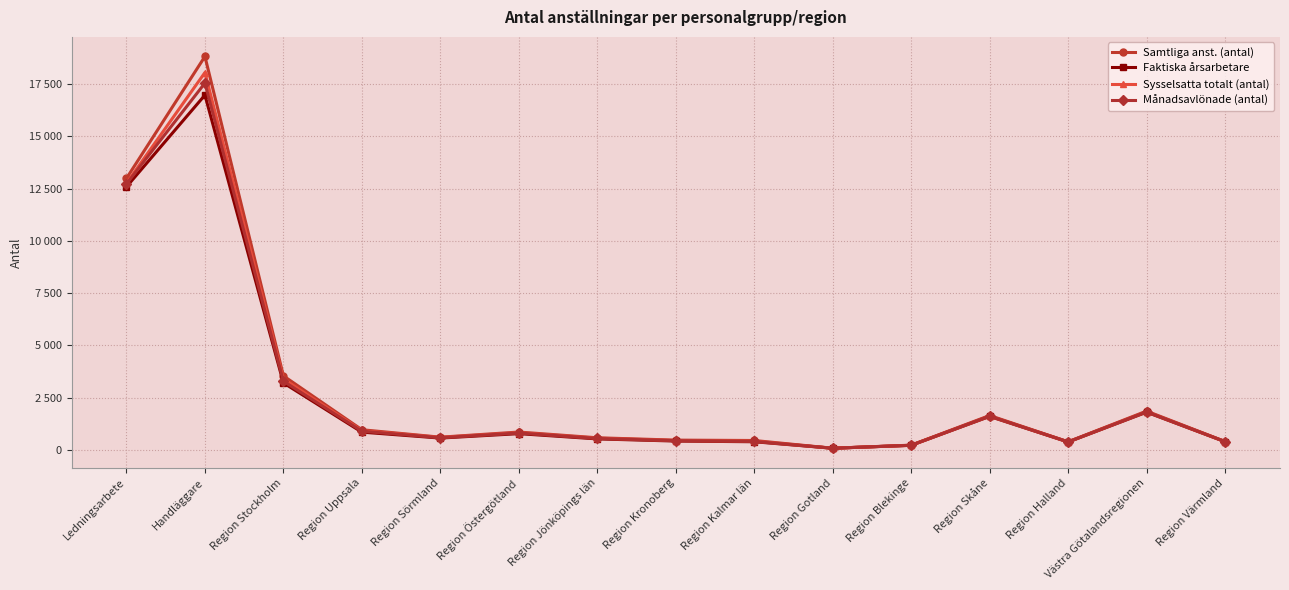

Reading left to right, transcribe all the data shown in this chart.

Samtliga anst. (antal): 12996	18830	3542	964	608	854	579	467	449	79	226	1645	387	1857	399
Faktiska årsarbetare: 12591	16982	3206	849	565	776	525	422	389	78	218	1601	376	1804	391
Sysselsatta totalt (antal): 12765	18061	3398	922	597	823	560	448	419	79	220	1619	383	1827	395
Månadsavlönade (antal): 12730	17557	3285	893	583	807	546	439	404	78	219	1615	382	1821	395